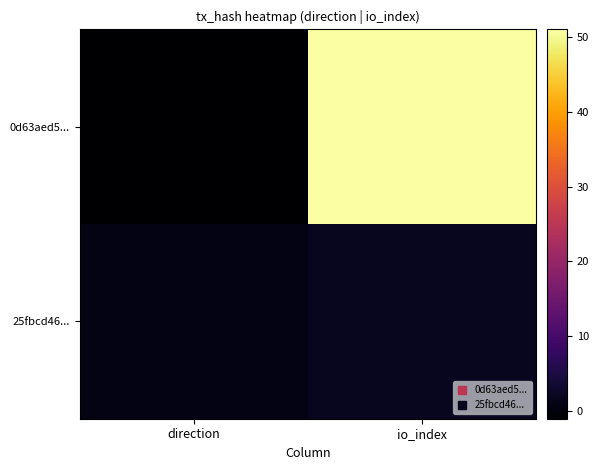

Reading left to right, transcribe all the data shown in this chart.

0d63aed5...: direction=-1	io_index=51
25fbcd46...: direction=1	io_index=2